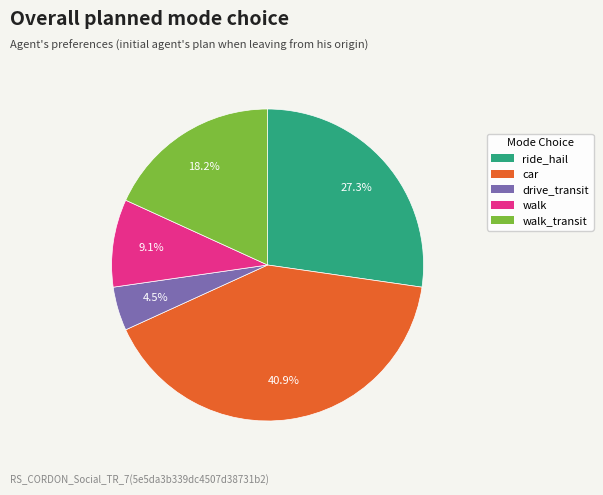

Is the sum of drive_transit and car greater than half?

No